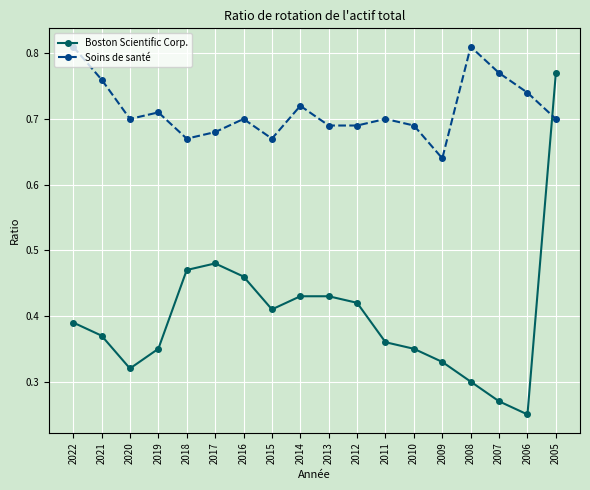

The value of Boston Scientific Corp. at 2019 is 0.3. True or false?

True